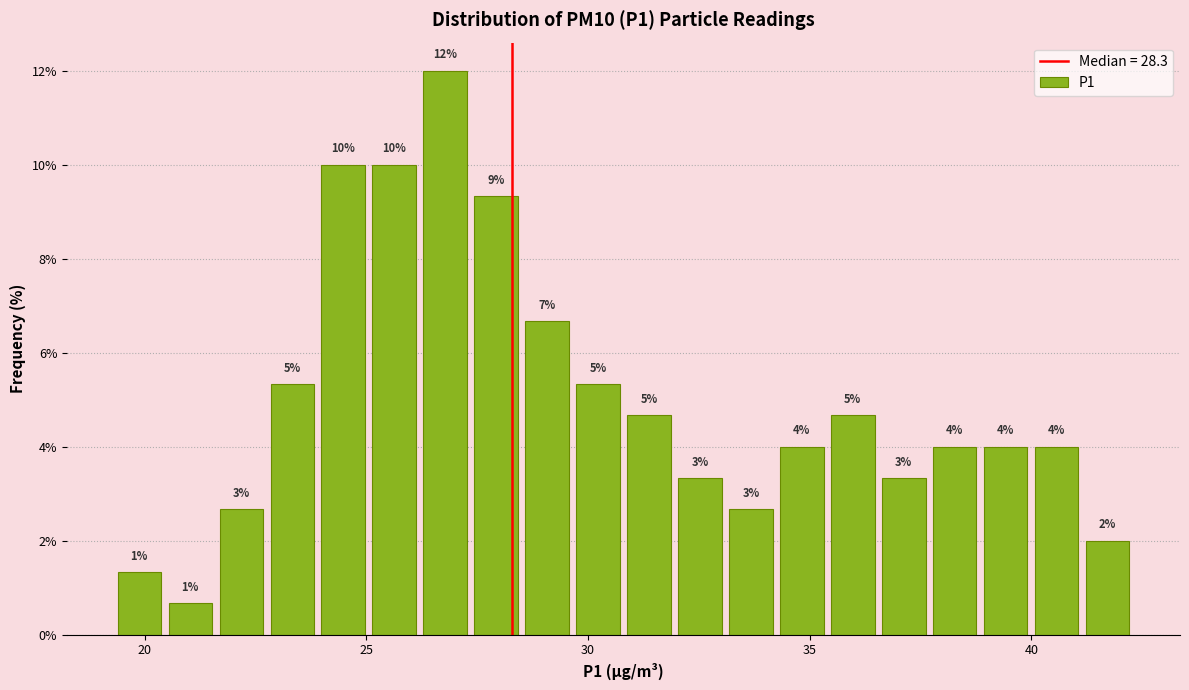

Read against the x-axis, roughly where is the centre of the tallest bar?

27.0